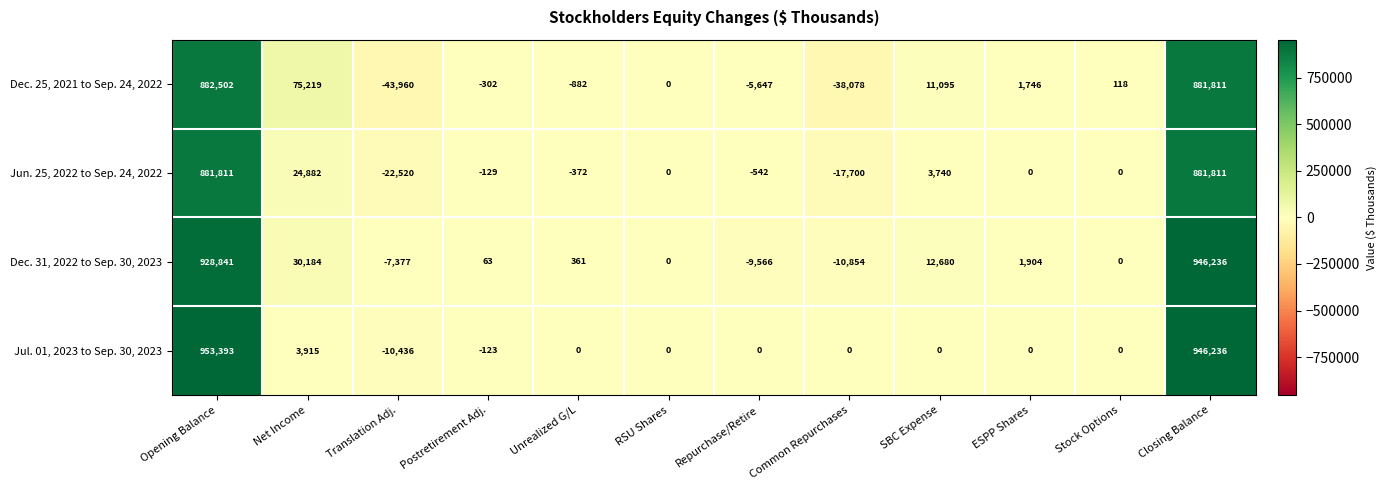

How many series are shown in this chart?

4